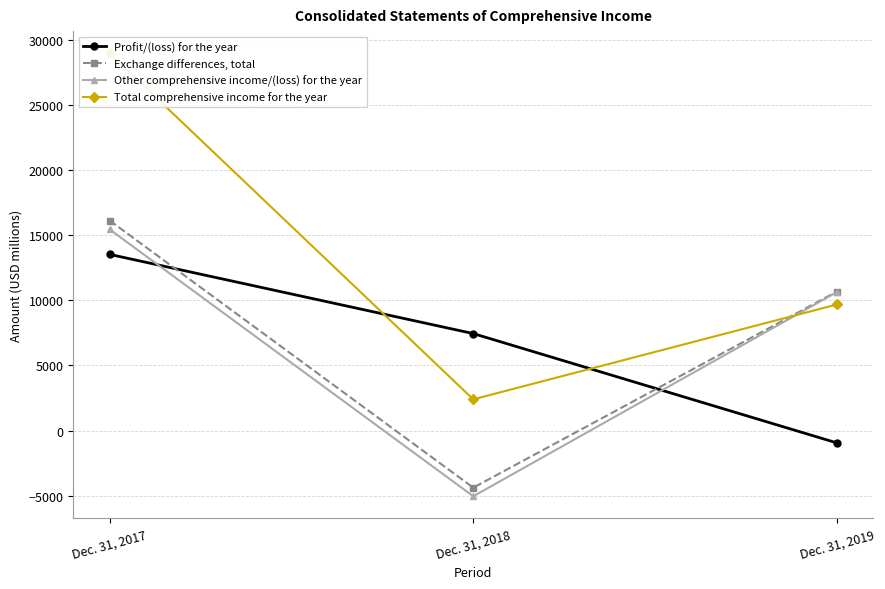

How many values in the Total comprehensive income for the year series exceed 9680?

1